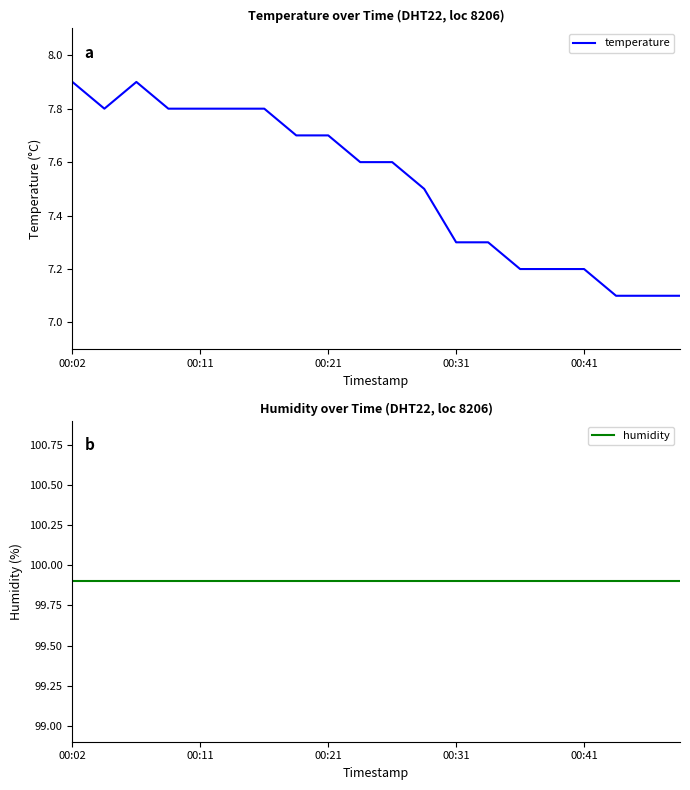

True or false: humidity and temperature cross at least once.

False